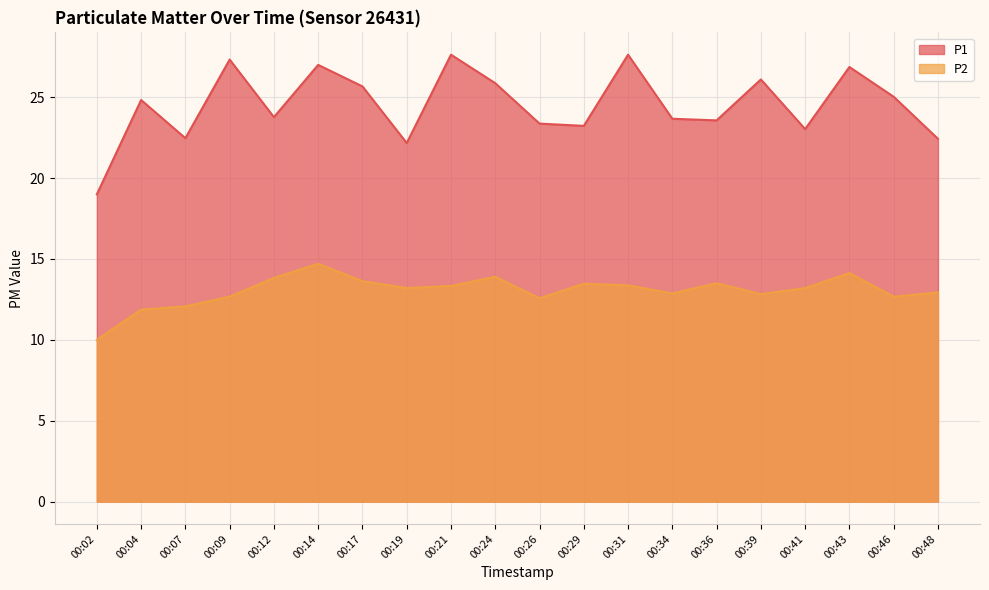

At which label does P1 reach its minimum?

00:02